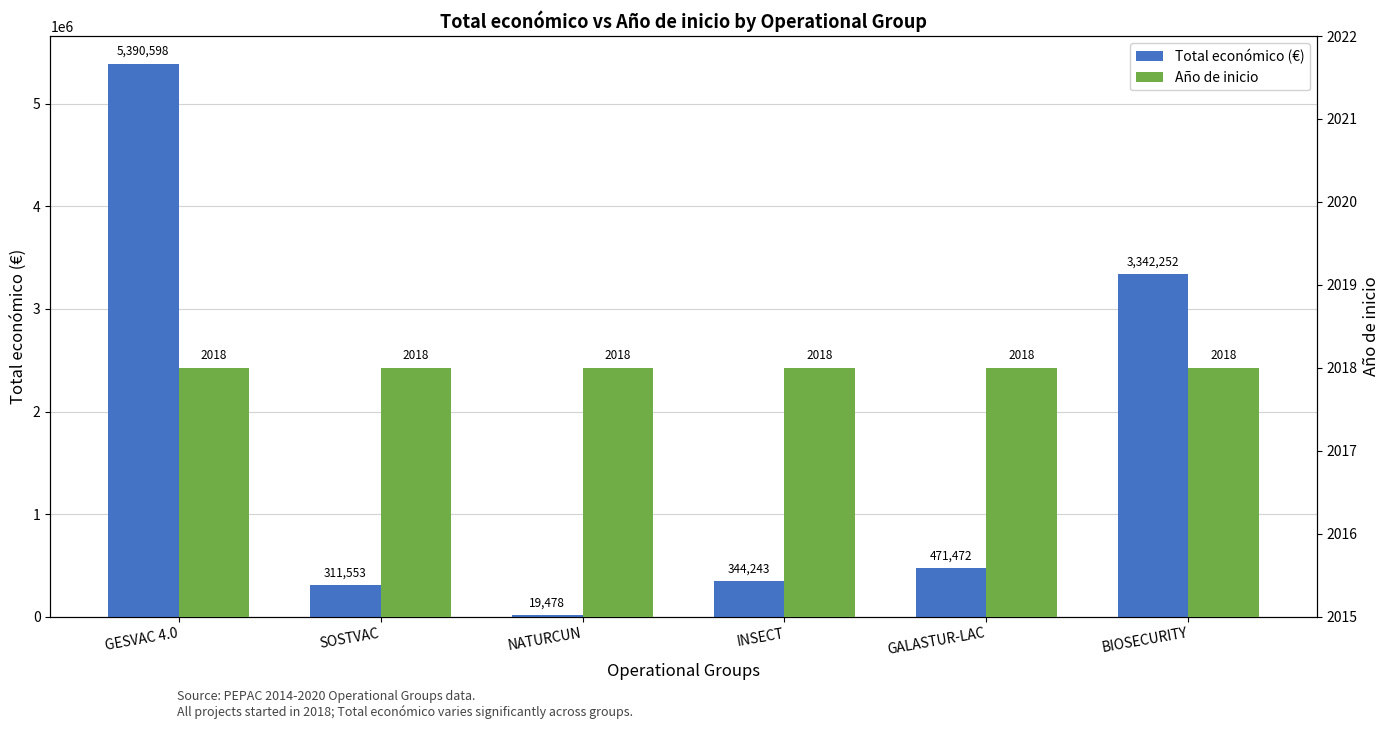

Is it true that Total económico (€) equals 490596 at SOSTVAC?

False